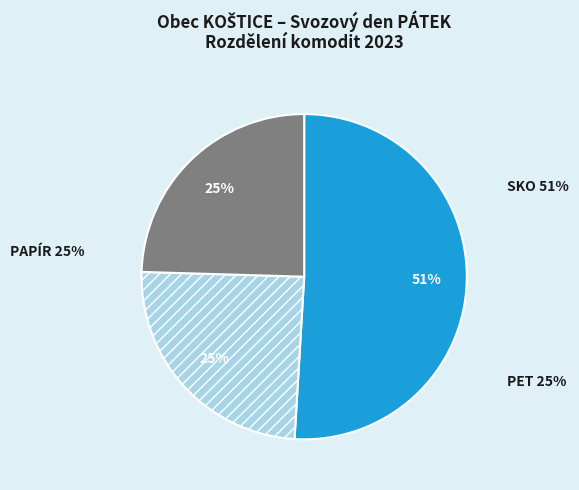

Which slice represents more than half of the pie?

SKO